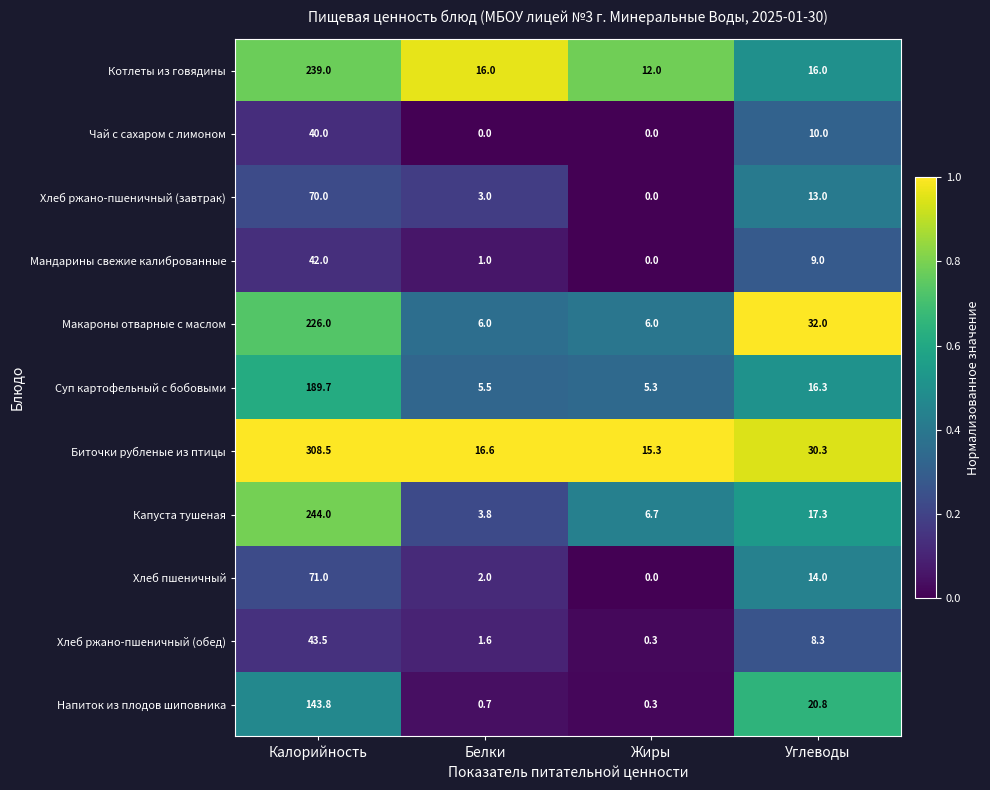

Is it true that Хлеб ржано-пшеничный (завтрак) equals 23.0 at Углеводы?

False